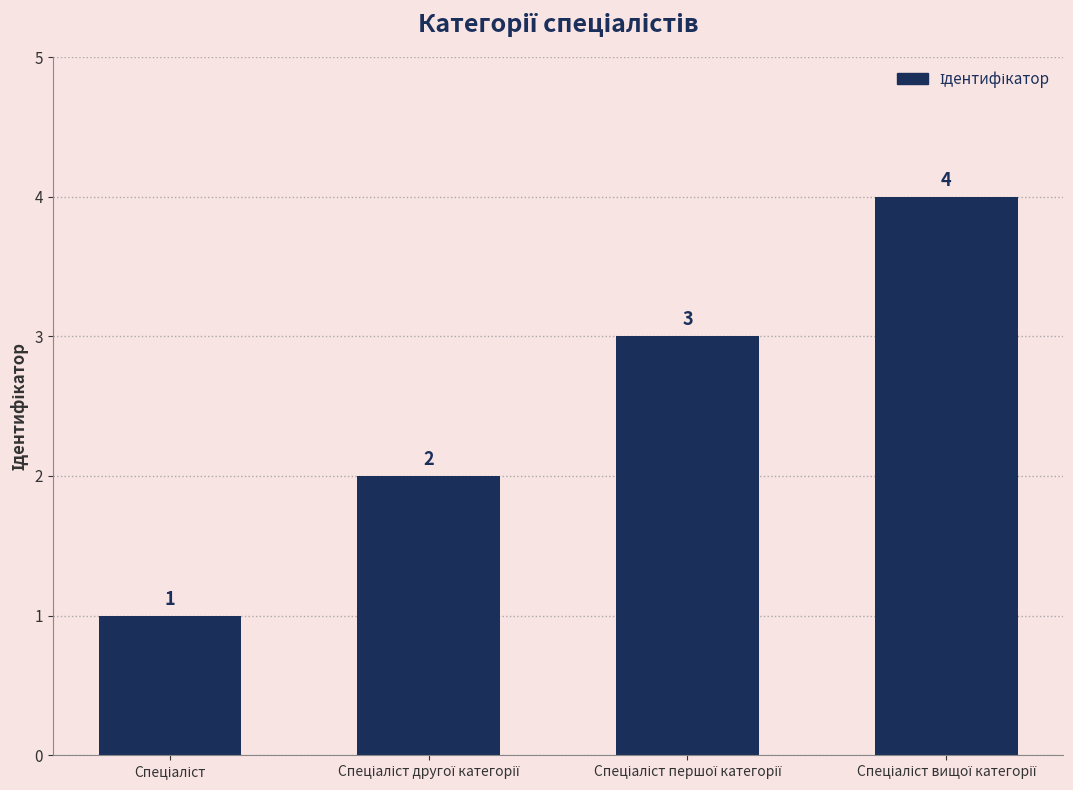

Count the values in the range 2 to 4.

3